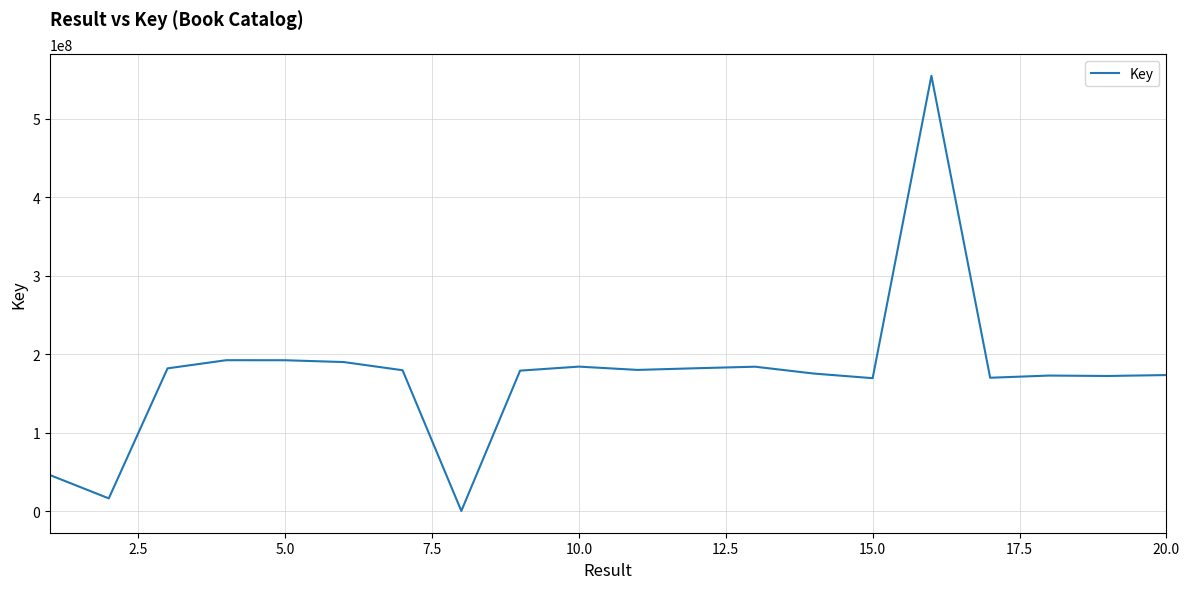

What is the maximum value shown in the chart?

555032531